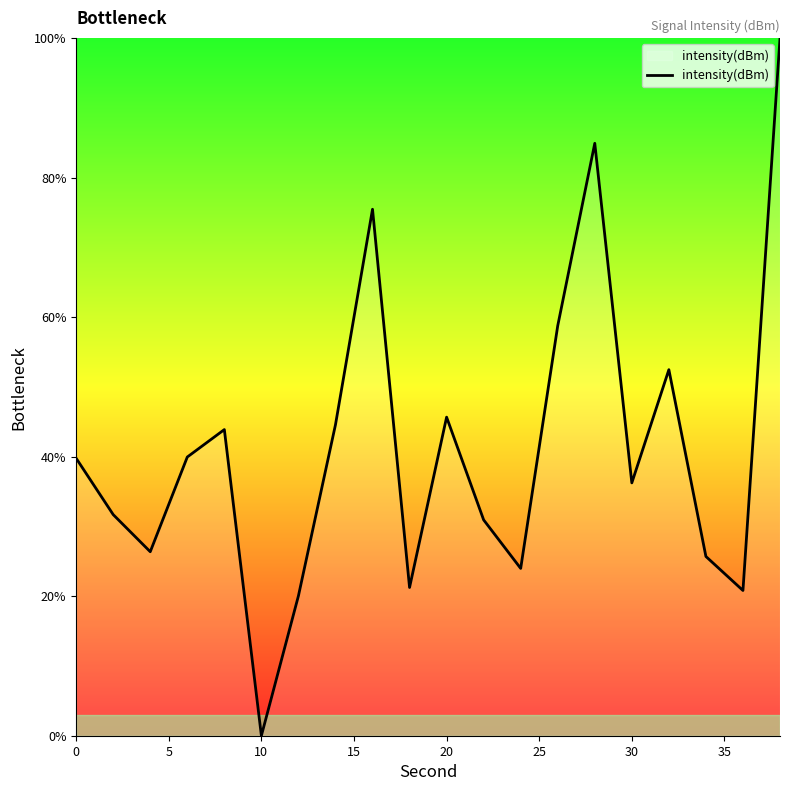

What is the difference between the maximum and minimum values?

100.0